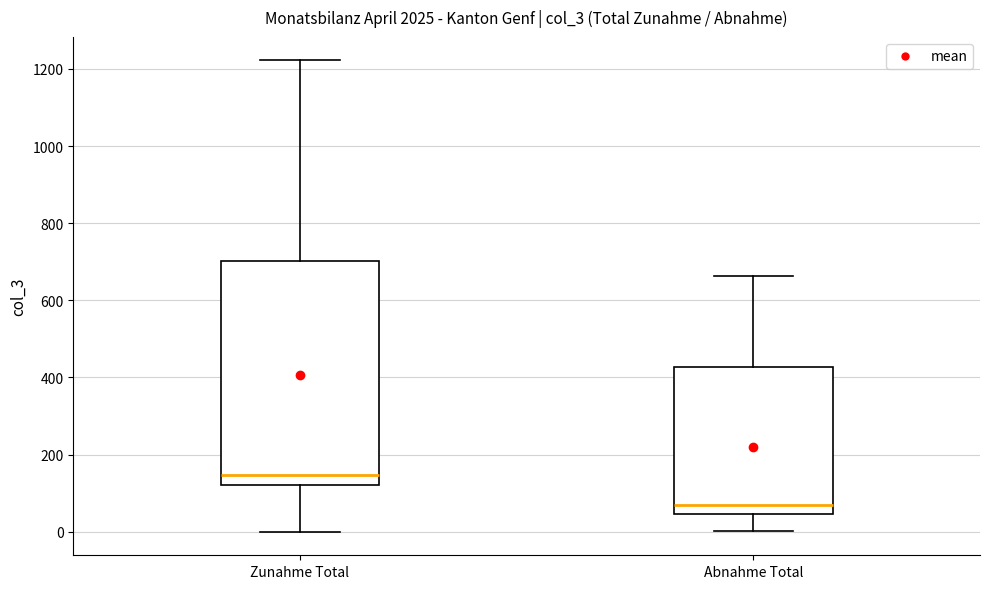

Reading left to right, read every box against the y-axis: the position of its median line, the range the box covers, and the ends of its whiskers. The values are not printed on the chart, so give them approximately, as read against the axis.

Zunahme Total: median 140, box 120 to 700, whiskers 0 to 1220
Abnahme Total: median 60, box 40 to 420, whiskers 0 to 660